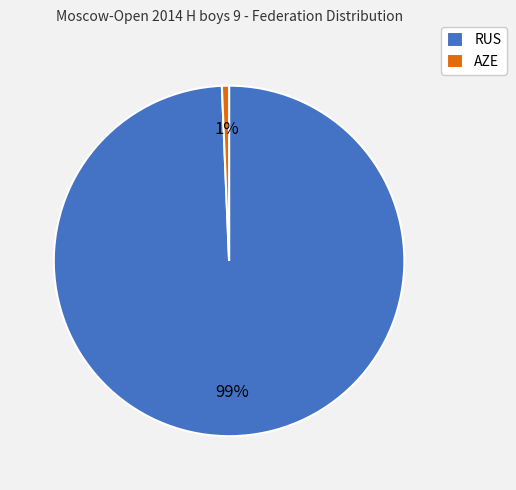

What percentage is the AZE slice, to the nearest percent?

1%